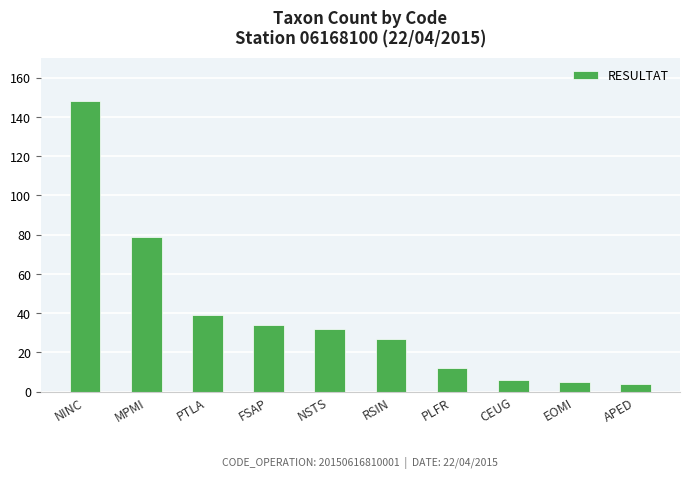

How many bars are there in total?

10